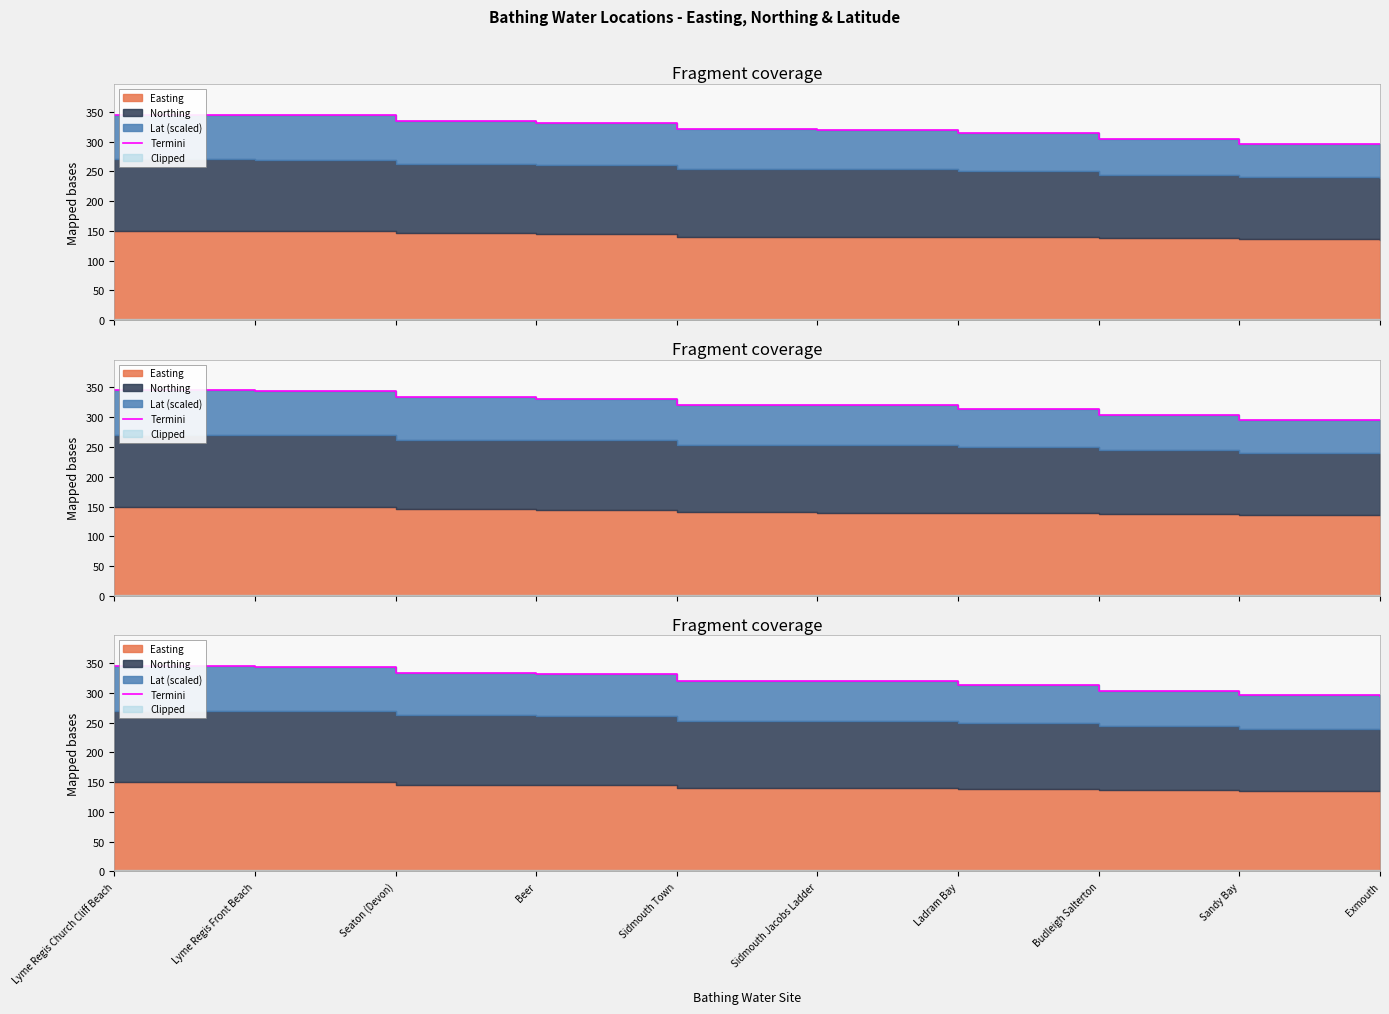

The value at Ladram Bay is 313.9. True or false?

True